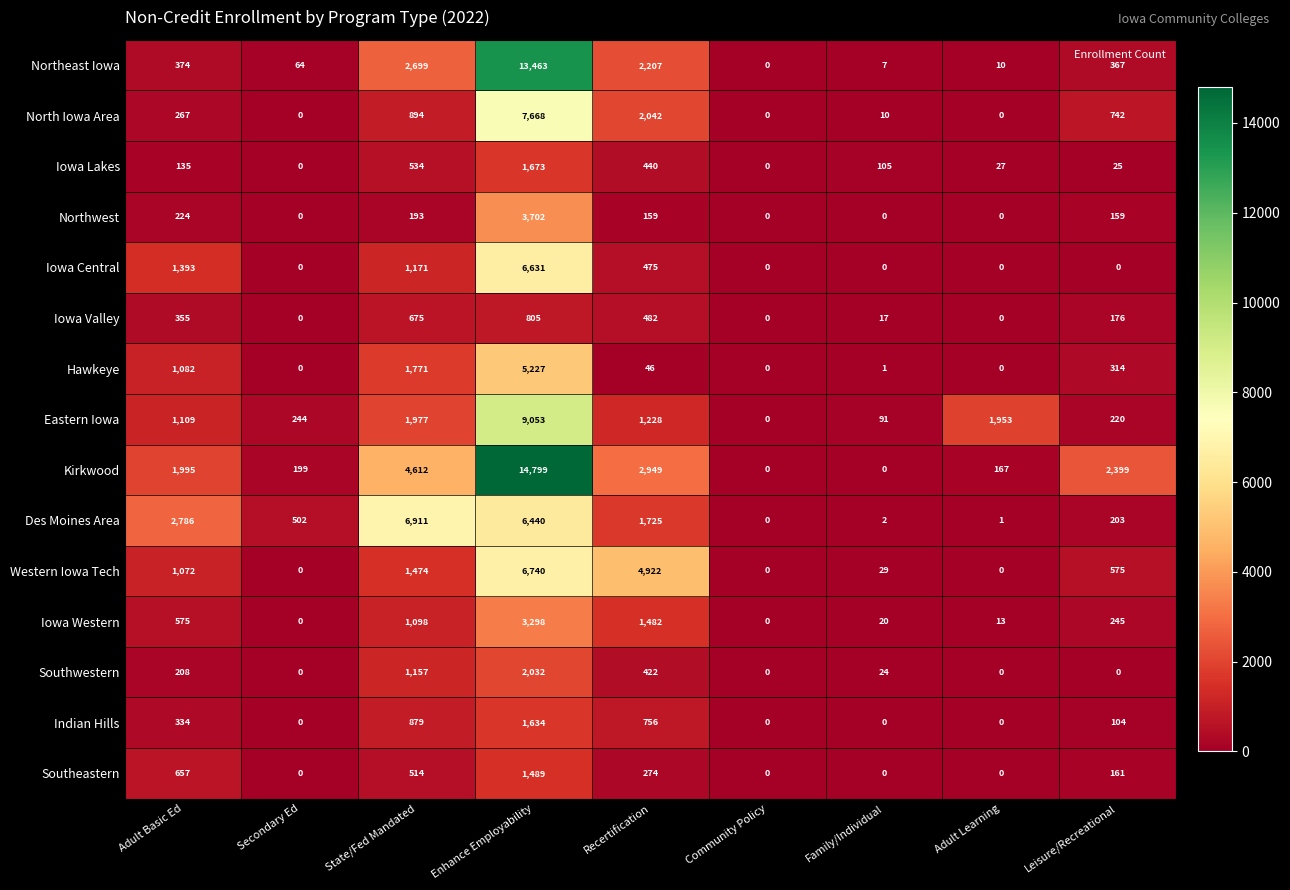

What is the spread (max minus min) of values at Secondary Ed?

502